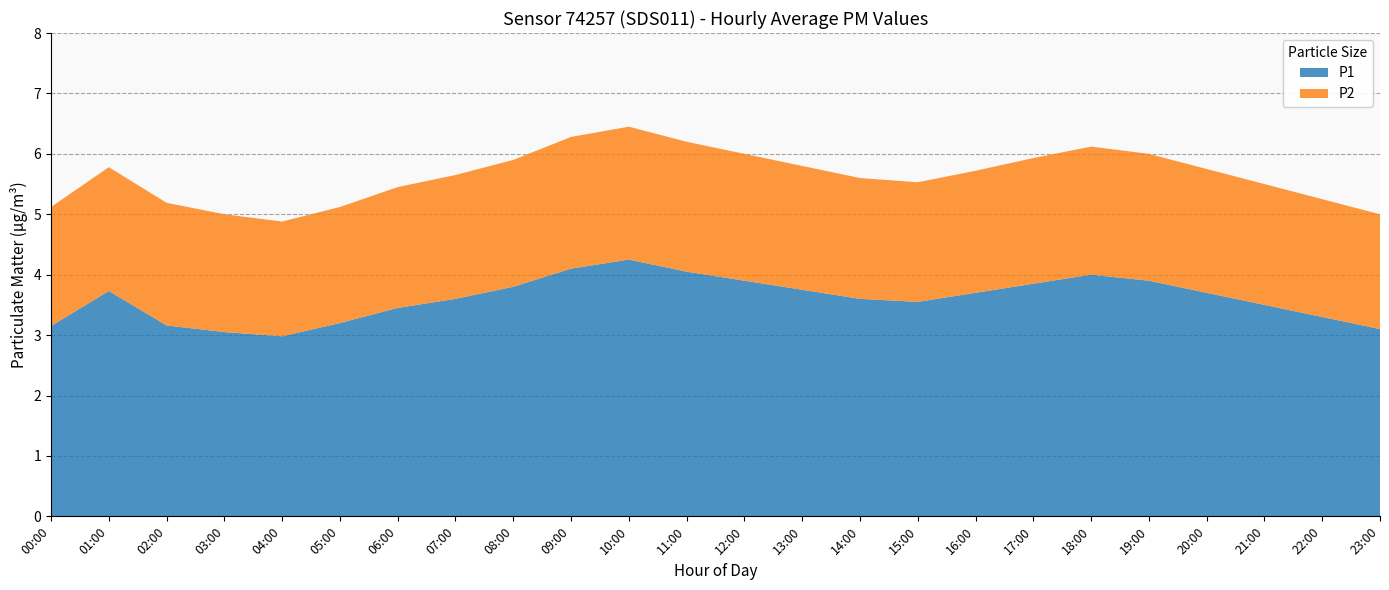

Reading right to left, extract all data points from this chart.

P1: 23:00=3.1	22:00=3.3	21:00=3.5	20:00=3.7	19:00=3.9	18:00=4.0	17:00=3.9	16:00=3.7	15:00=3.5	14:00=3.6	13:00=3.8	12:00=3.9	11:00=4.0	10:00=4.2	09:00=4.1	08:00=3.8	07:00=3.6	06:00=3.5	05:00=3.2	04:00=3.0	03:00=3.0	02:00=3.2	01:00=3.7	00:00=3.1
P2: 23:00=1.9	22:00=1.9	21:00=2.0	20:00=2.0	19:00=2.1	18:00=2.1	17:00=2.1	16:00=2.0	15:00=2.0	14:00=2.0	13:00=2.0	12:00=2.1	11:00=2.1	10:00=2.2	09:00=2.2	08:00=2.1	07:00=2.0	06:00=2.0	05:00=1.9	04:00=1.9	03:00=1.9	02:00=2.0	01:00=2.0	00:00=2.0